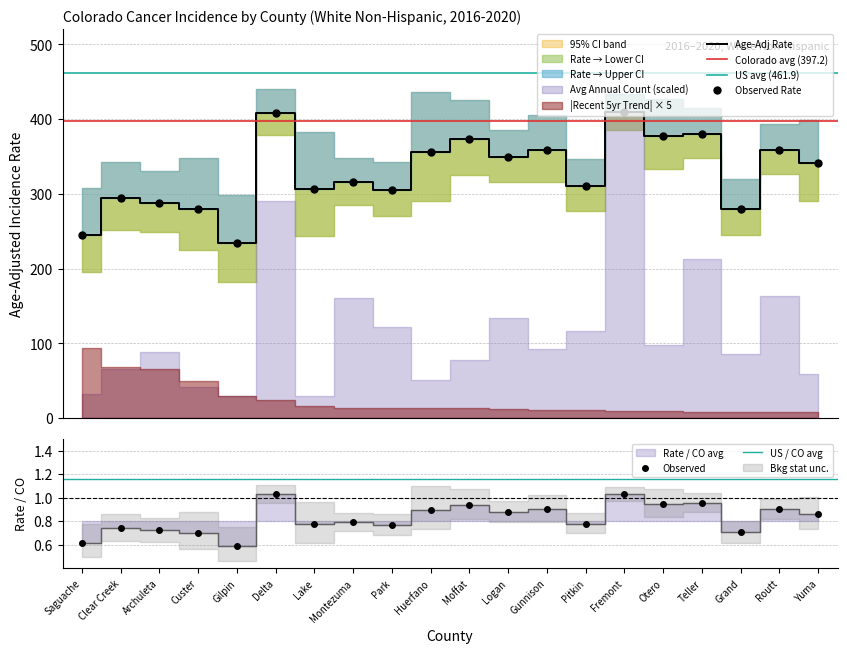

What is the approximate value of Avg Annual Count at Lake?

19.0